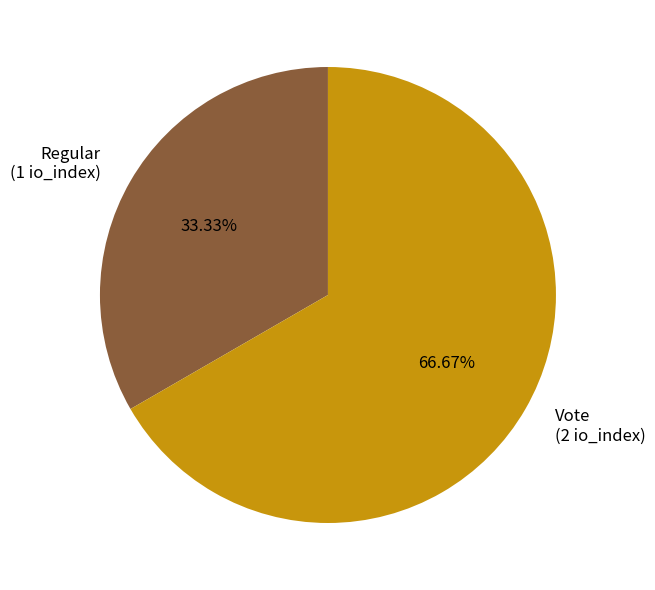

Which slice is the smallest?

Regular